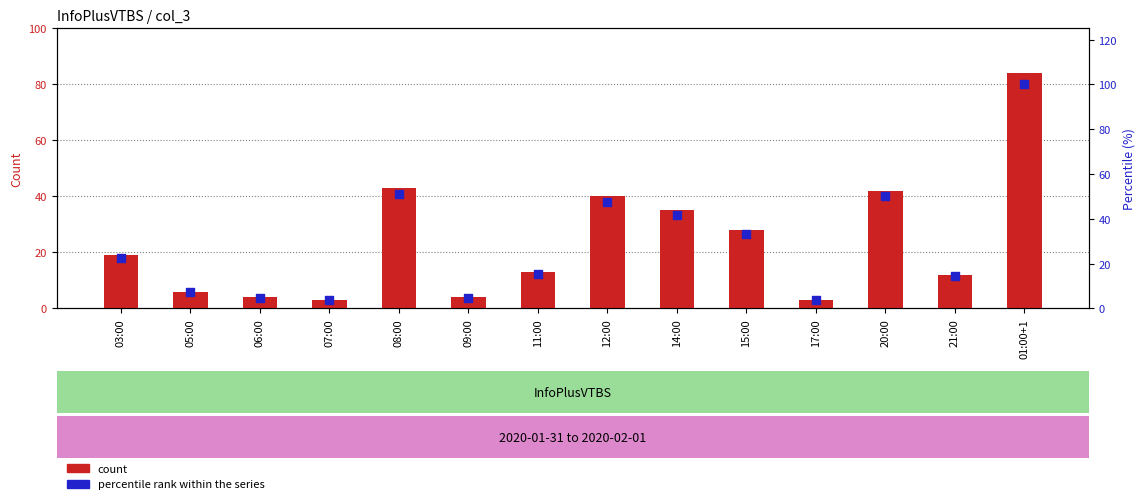

Which series reaches the minimum Y coordinate?

count